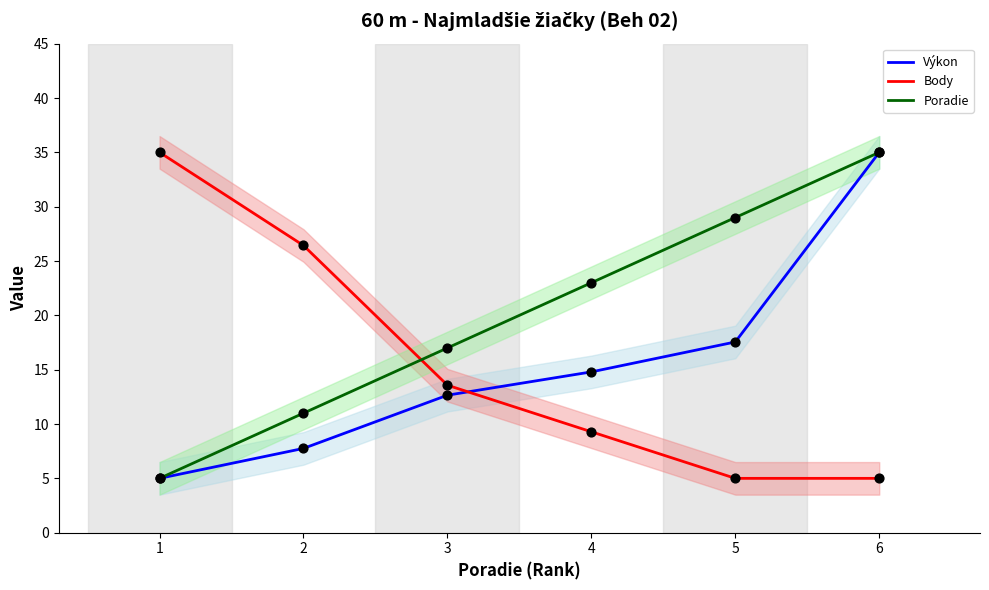

Which series has the largest total across all categories?

Poradie